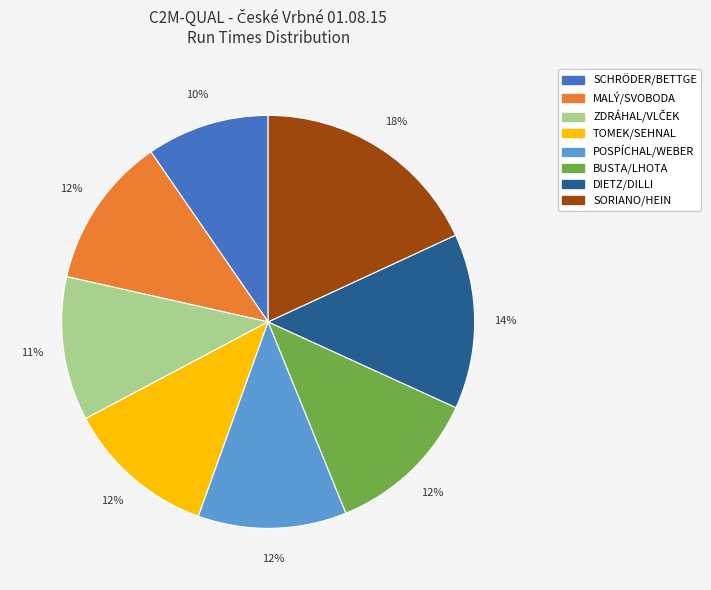

What is the smallest slice in the pie chart?

SCHRÖDER/BETTGE